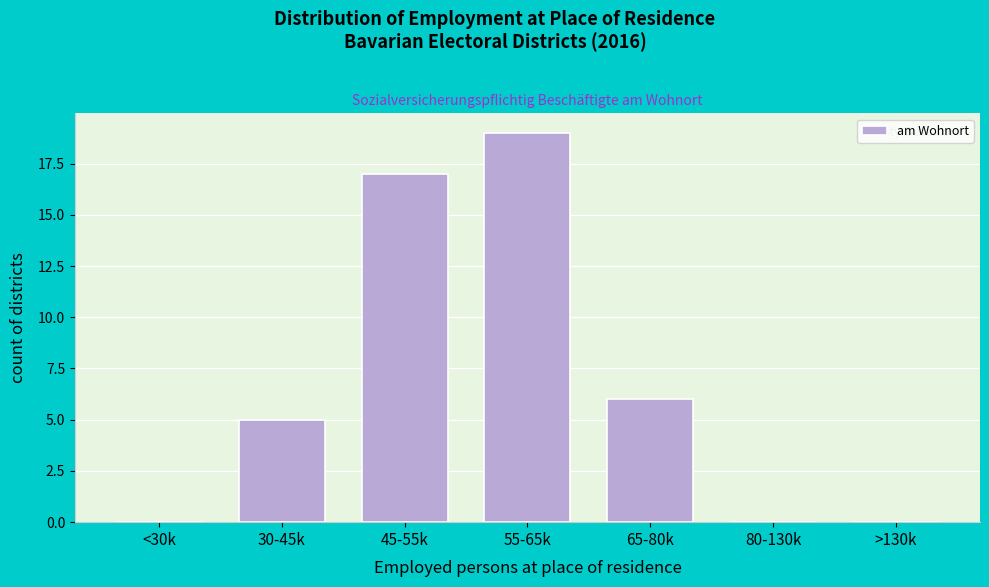

Reading left to right, transcribe all the data shown in this chart.

<30k=0	30-45k=5	45-55k=17	55-65k=19	65-80k=6	80-130k=0	>130k=0